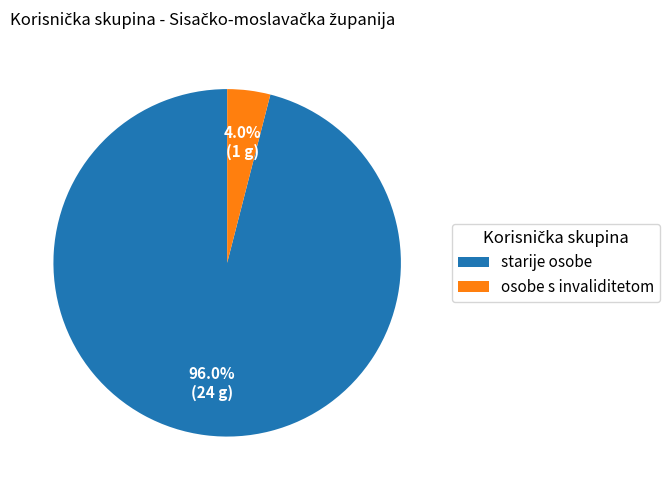

Is starije osobe the majority of the pie?

Yes